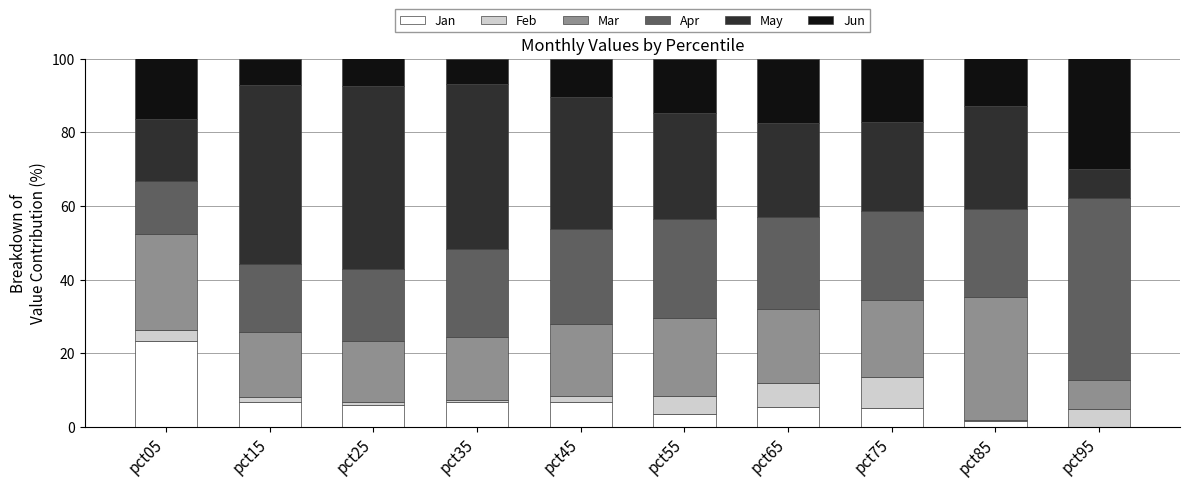

What is the total value across all series at pct65?

100.0